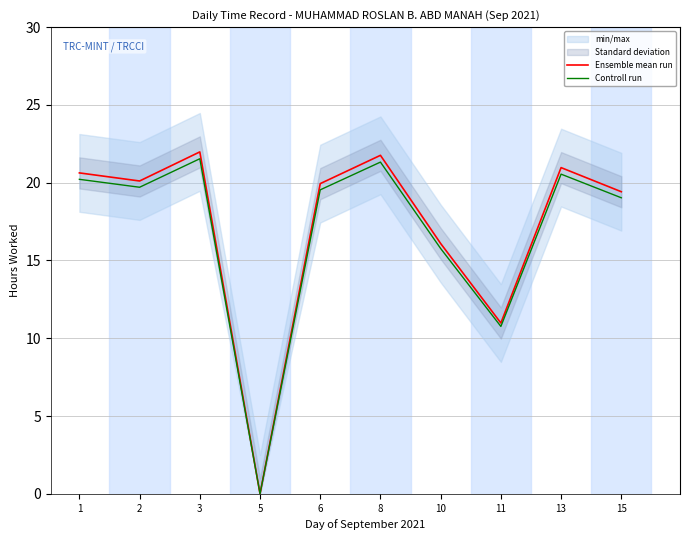

Where does the Ensemble mean run series first go above 20?

1